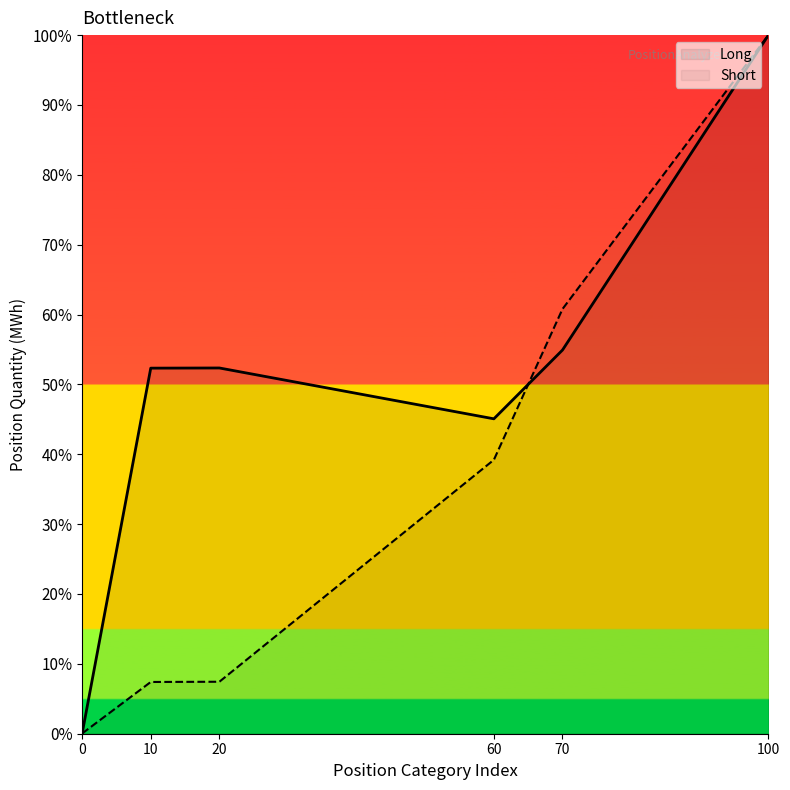

Which series ends up on top after the final intersection of Short and Long?

Short